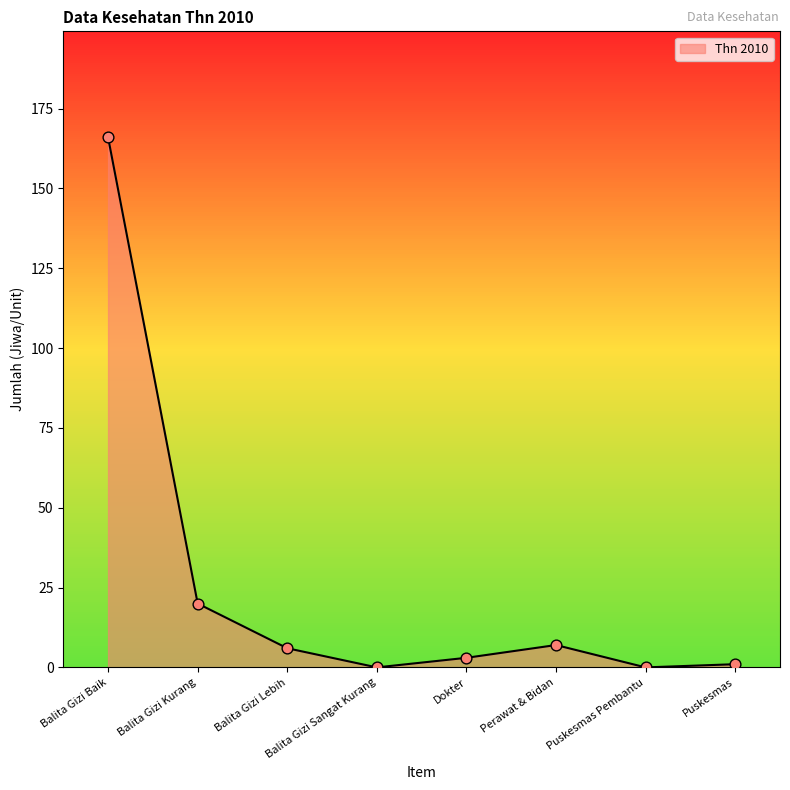

Approximately how many times larger is the value at Balita Gizi Baik compared to Perawat & Bidan?

23.7